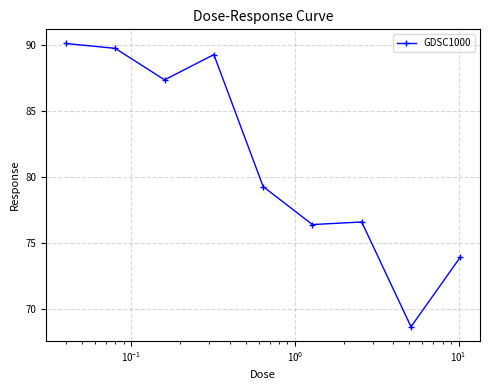

What is the average value?

81.3